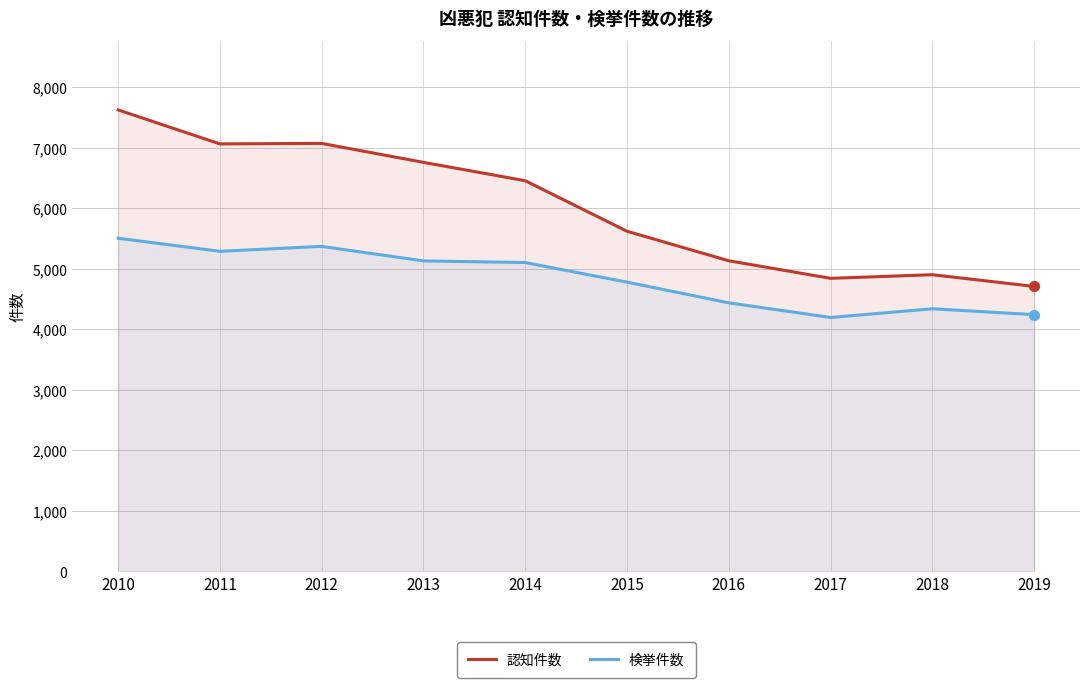

Is the value of 検挙件数 at 2019 greater than the value of 認知件数 at 2013?

No